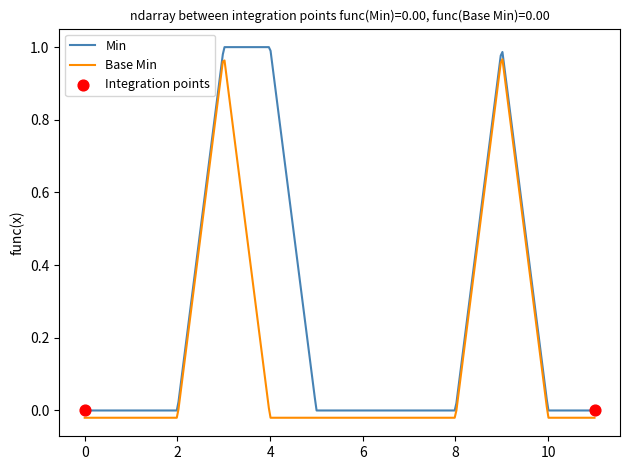

Rank the series by their average value, from highest to lowest.

Min, Base Min